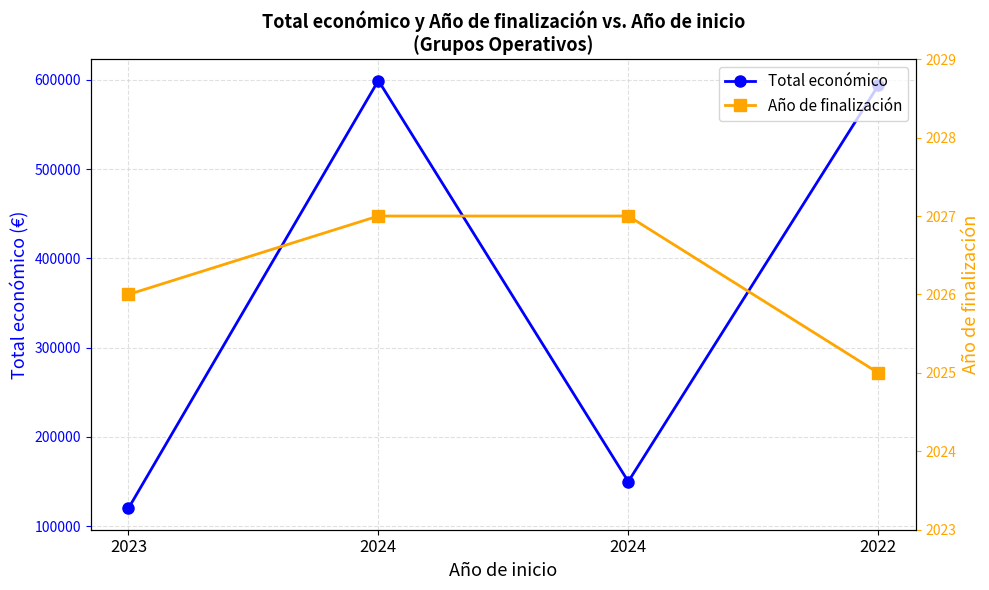

In Total económico, how many points are higher than both neighbors (excluding endpoints)?

1